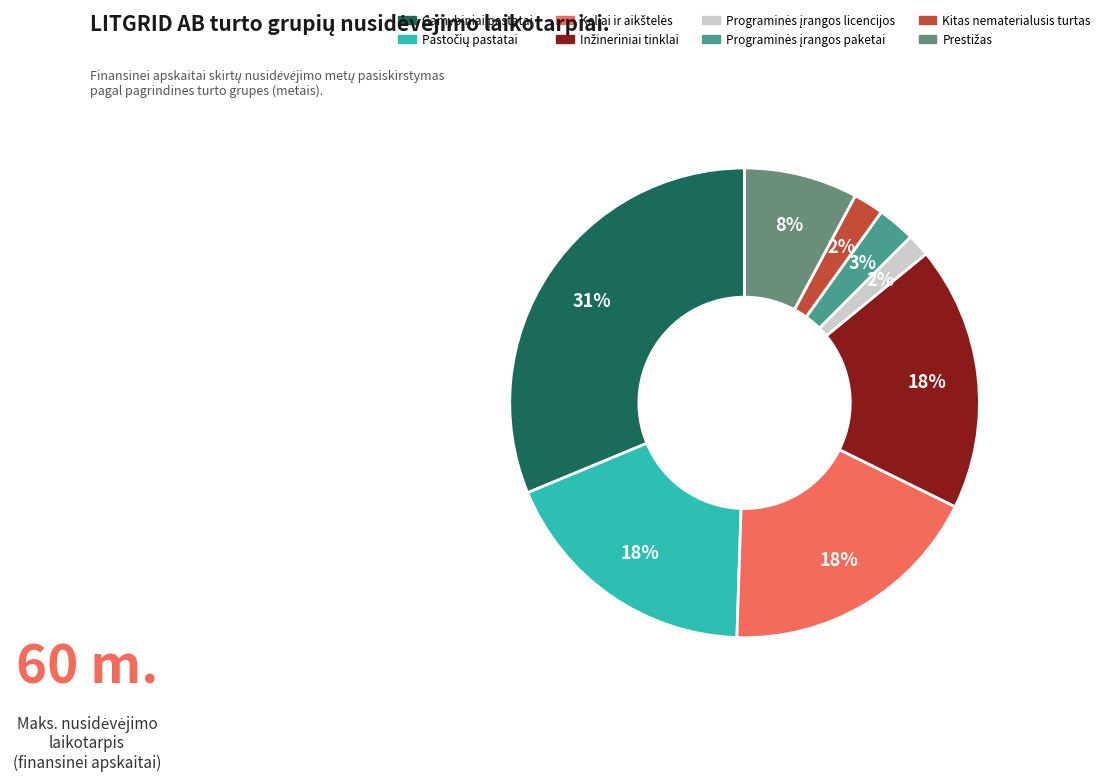

Does any single category account for the majority?

No